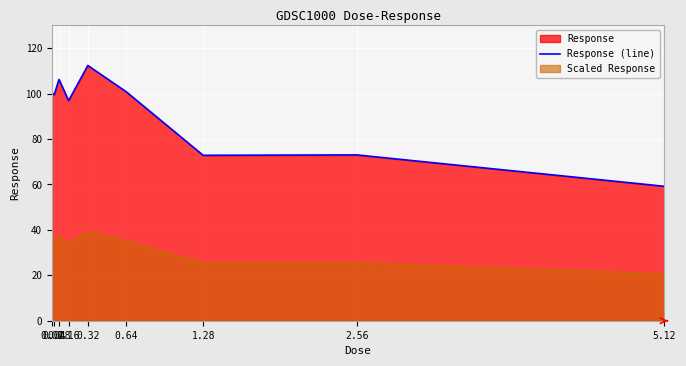

How many interior local valleys (lower than both neighbors) does the data have?

3